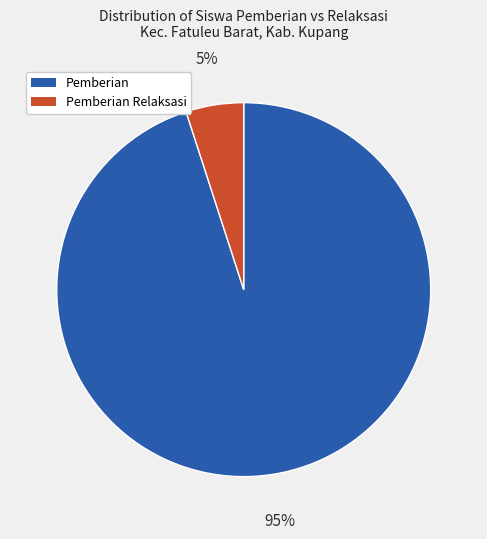

To the nearest percent, what is the difference between the largest and smallest slice percentages?

90%